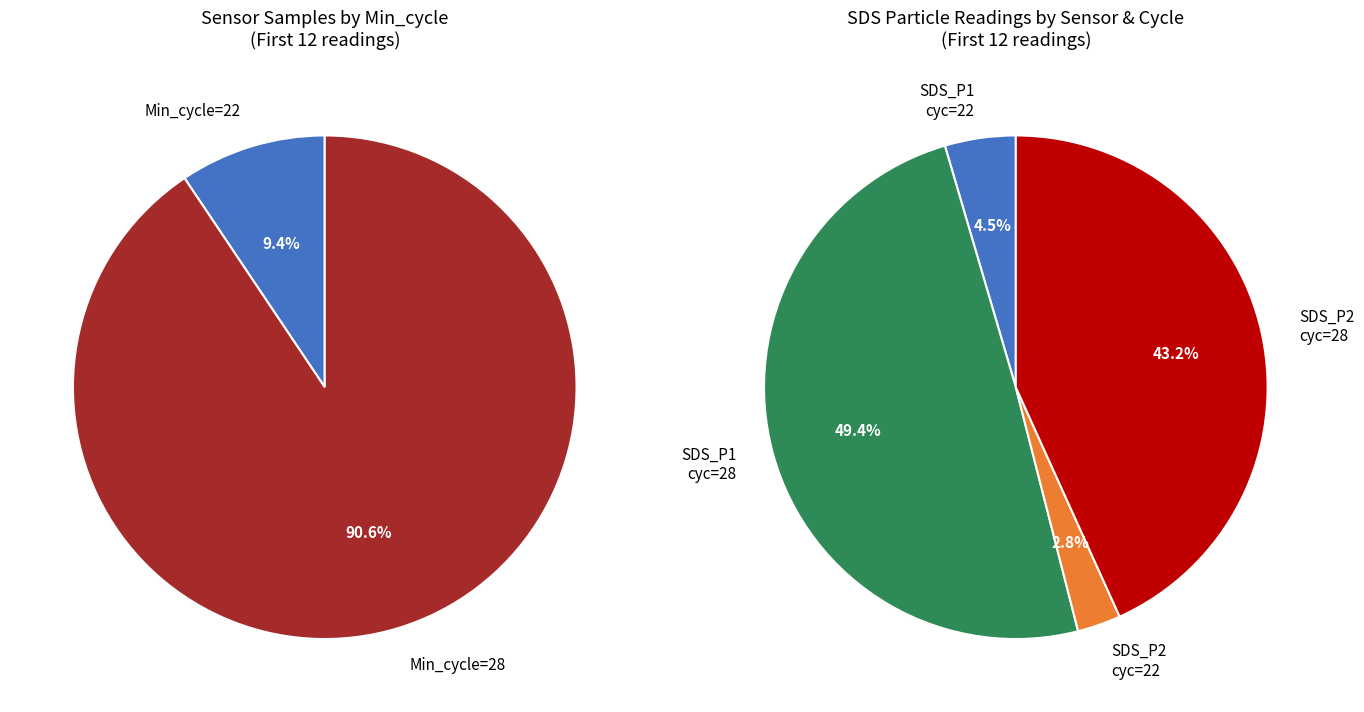

Does 28 represent more than half of the total?

No